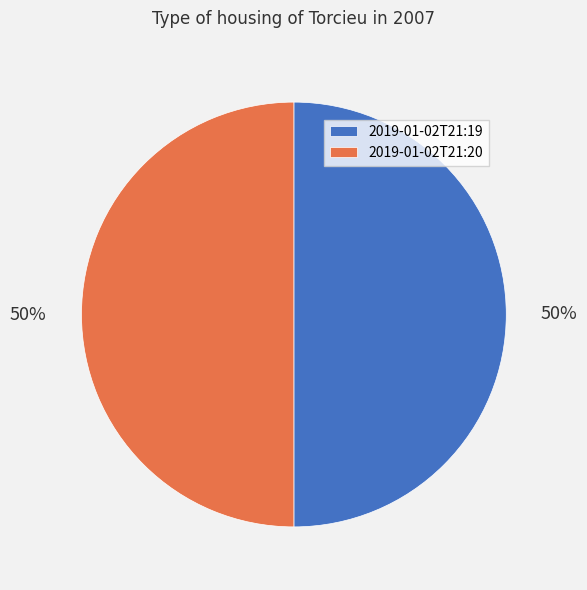

Approximately how many times larger is the value at 2019-01-02T21:20 compared to 2019-01-02T21:19?

1.0